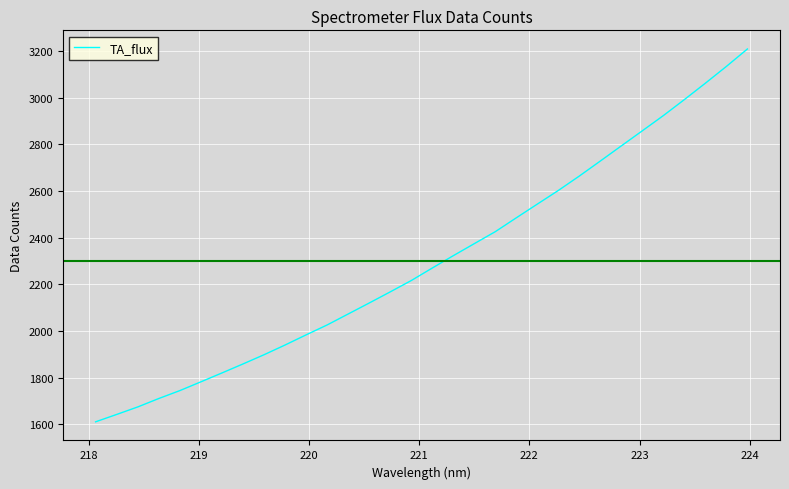

The chart shows a value of 329.0 at 218.2508. True or false?

False